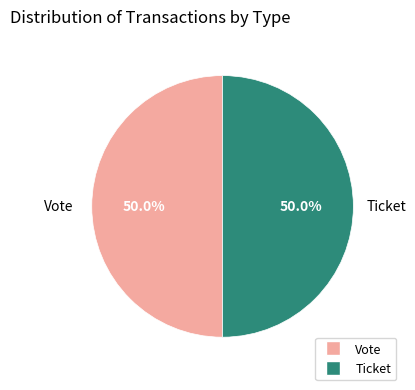

Do Vote and Ticket together represent more than half of the pie?

Yes